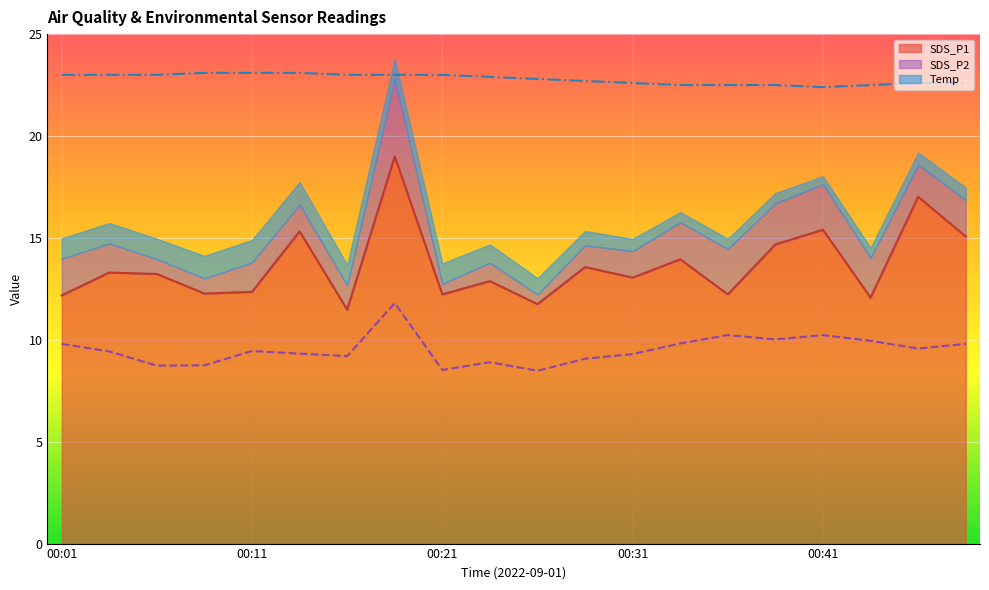

What is the maximum value for SDS_P1?

19.0